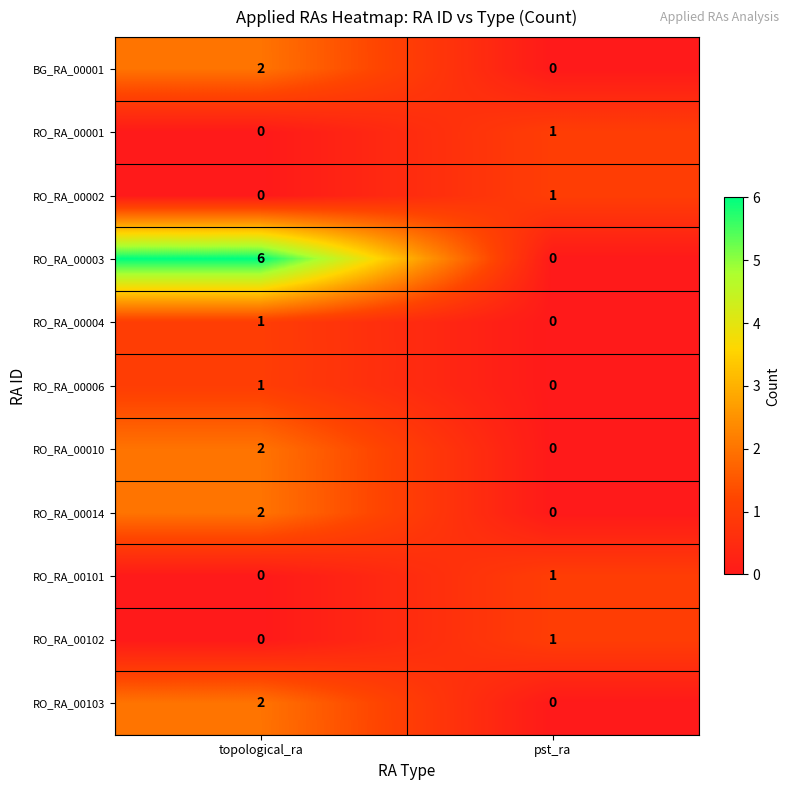

What is the sum of the RO_RA_00003 values at topological_ra and pst_ra?

6